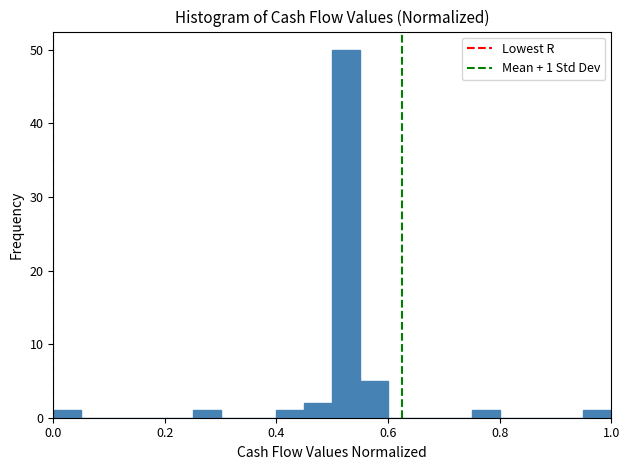

Read against the x-axis, roughly where is the centre of the tallest bar?

0.52